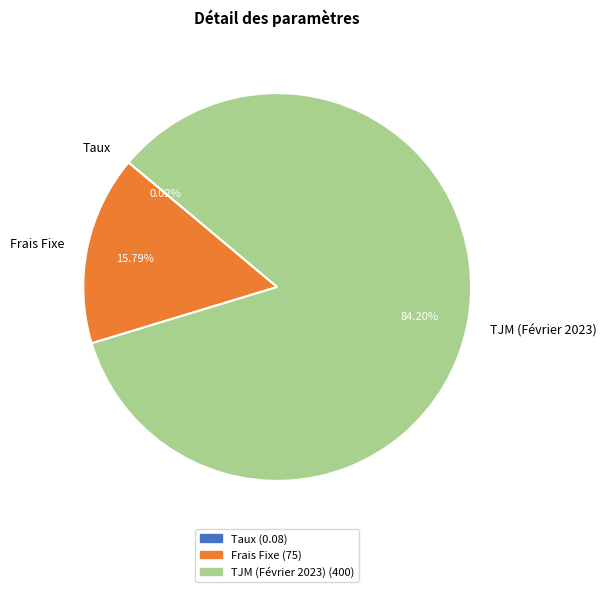

Is there any slice that represents more than half of the pie?

Yes